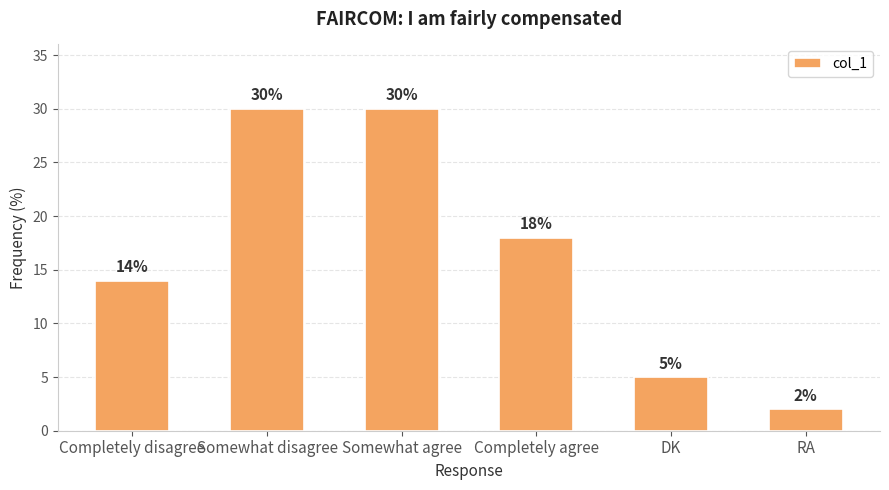

What is the change in value from Somewhat disagree to Completely agree?

-12